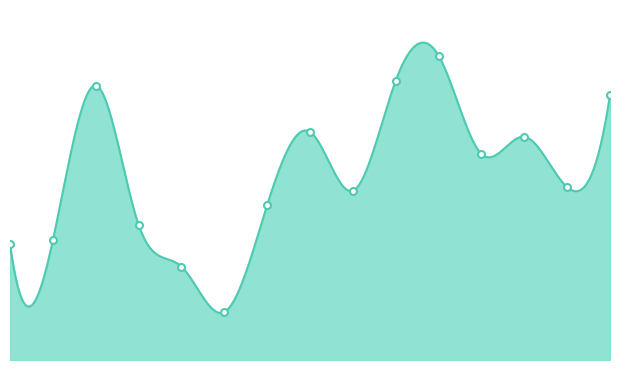

How many data points are less than 4?

6